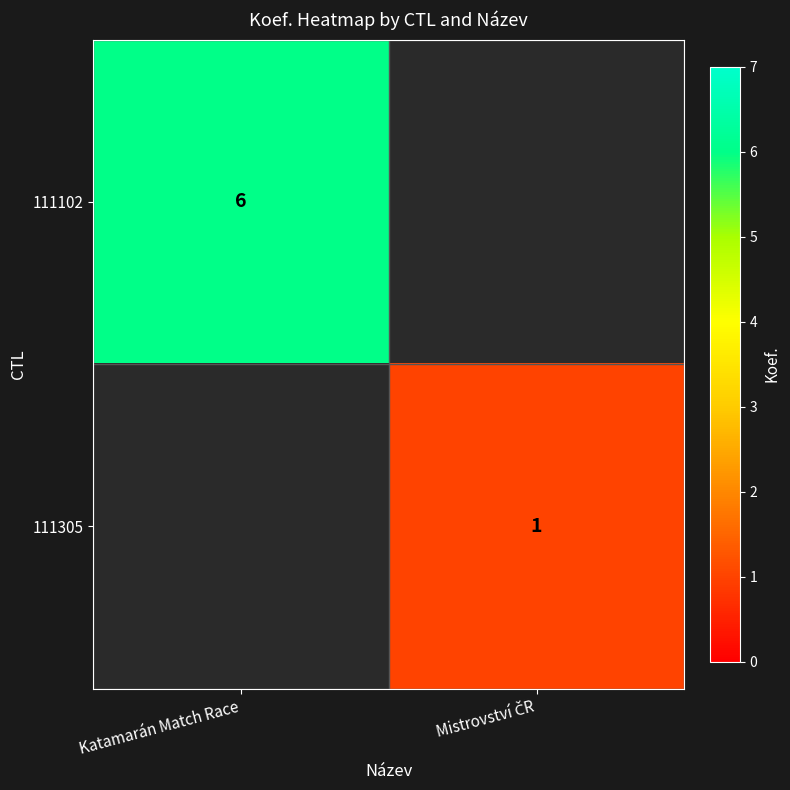

Rank the series at Mistrovství ČR from highest to lowest value.

111102, 111305